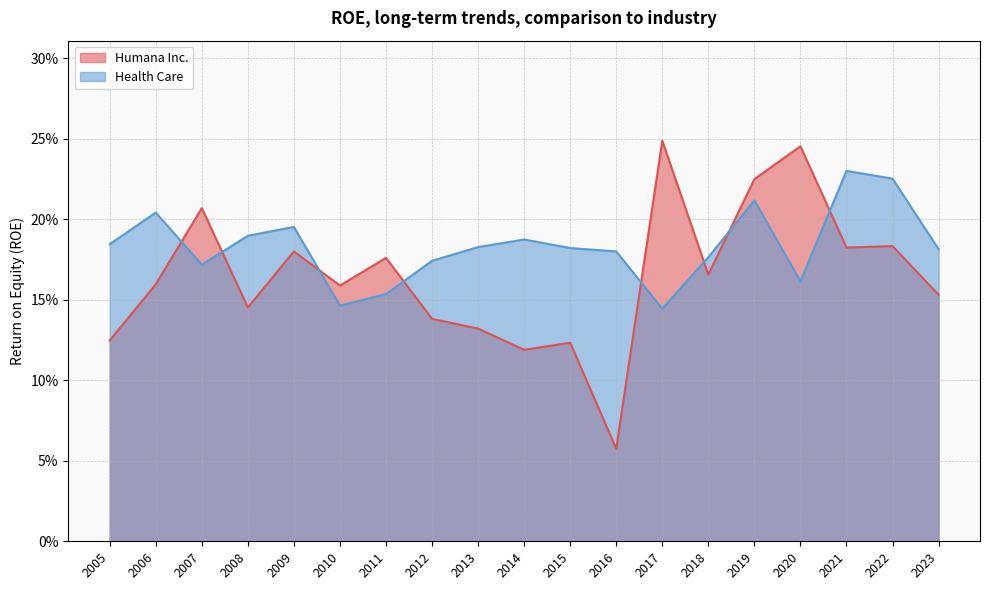

What is the highest value of the Health Care series?

0.2